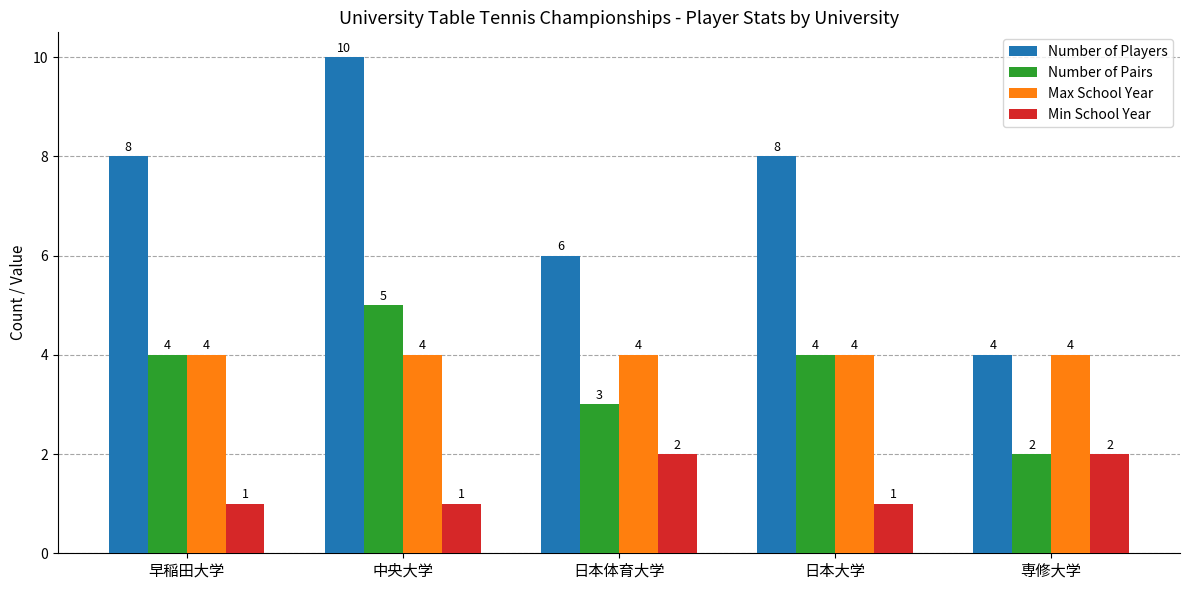

What is the difference between the second highest and second lowest values in the Number of Pairs series?

1